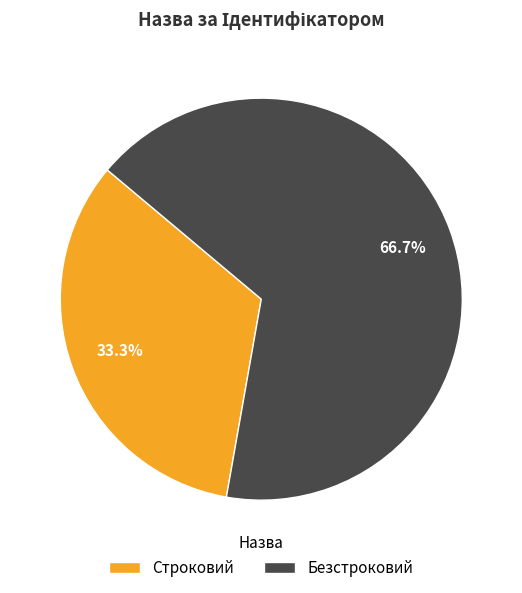

To the nearest percent, what is the combined percentage of Строковий and Безстроковий?

100%